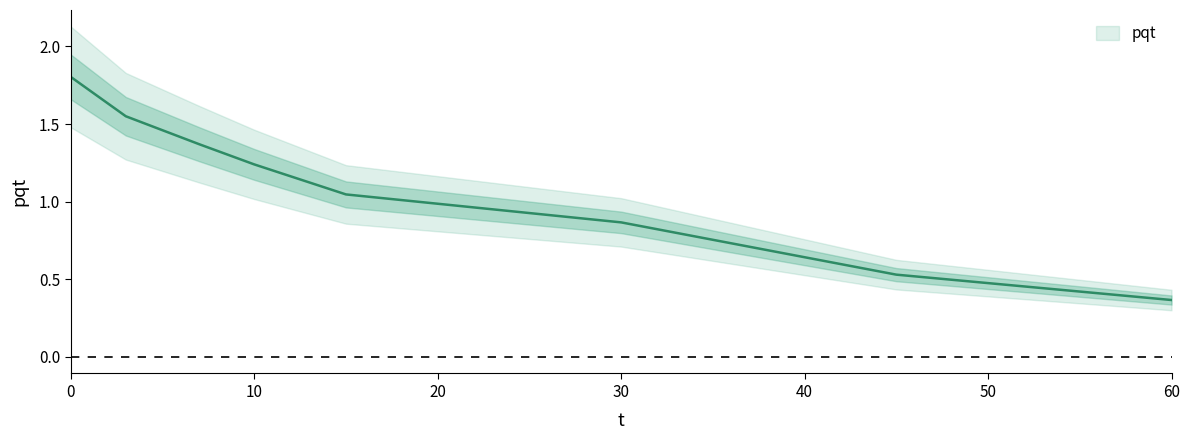

At which label is the value closest to 1?

15